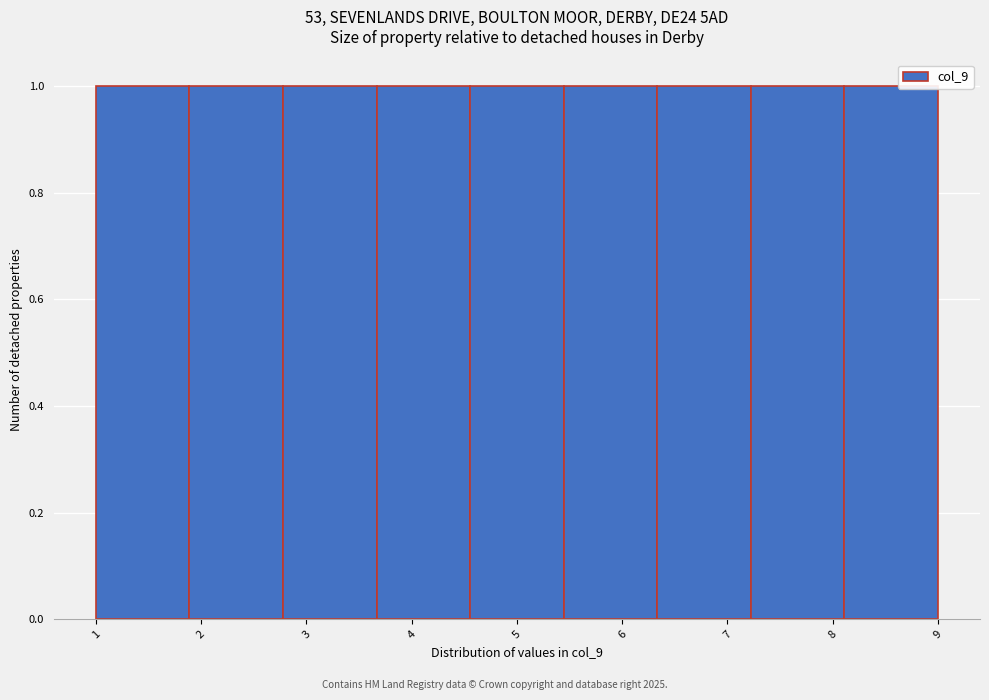

Reading left to right, list every bar in this chart as the range it spans on the x-axis followed by its height. Neither the bar edges nor the heights are printed on the chart, so give them approximately, as read against the axes.

1.0 to 1.9: 1
1.9 to 2.8: 1
2.8 to 3.7: 1
3.7 to 4.6: 1
4.6 to 5.4: 1
5.4 to 6.3: 1
6.3 to 7.2: 1
7.2 to 8.1: 1
8.1 to 9.0: 1